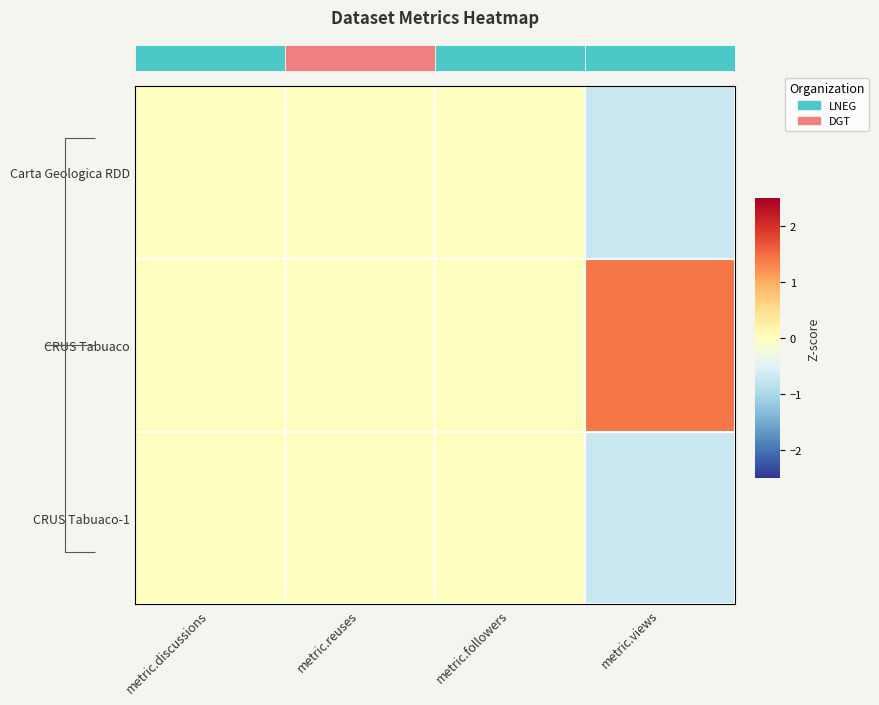

Which series has the widest spread of values?

CRUS Tabuaco